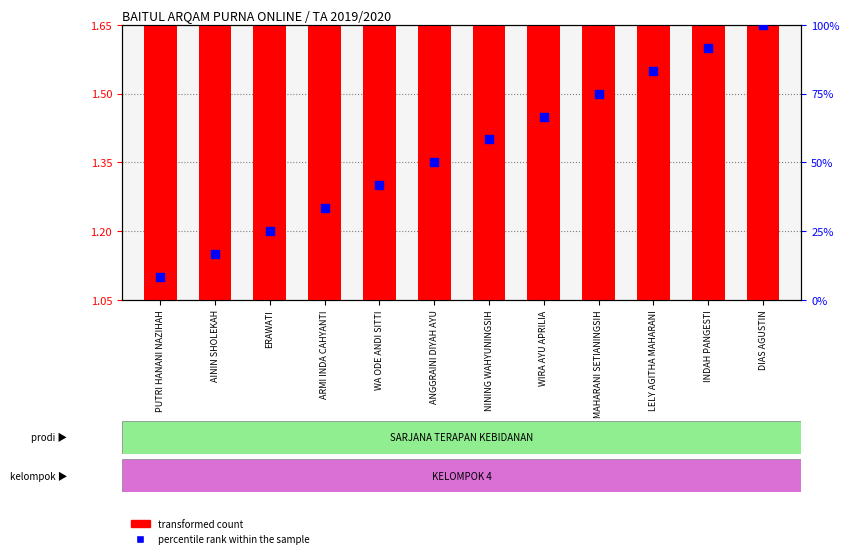

What is the total value across all series at NINING WAHYUNINGSIH?

60.0